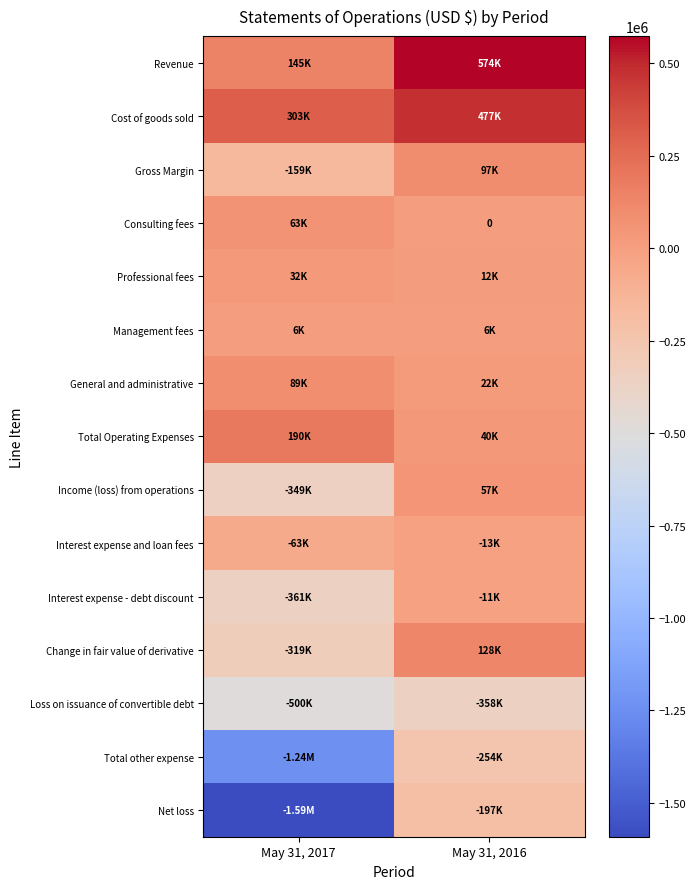

How many values in the Cost of goods sold series are below 476797?

1